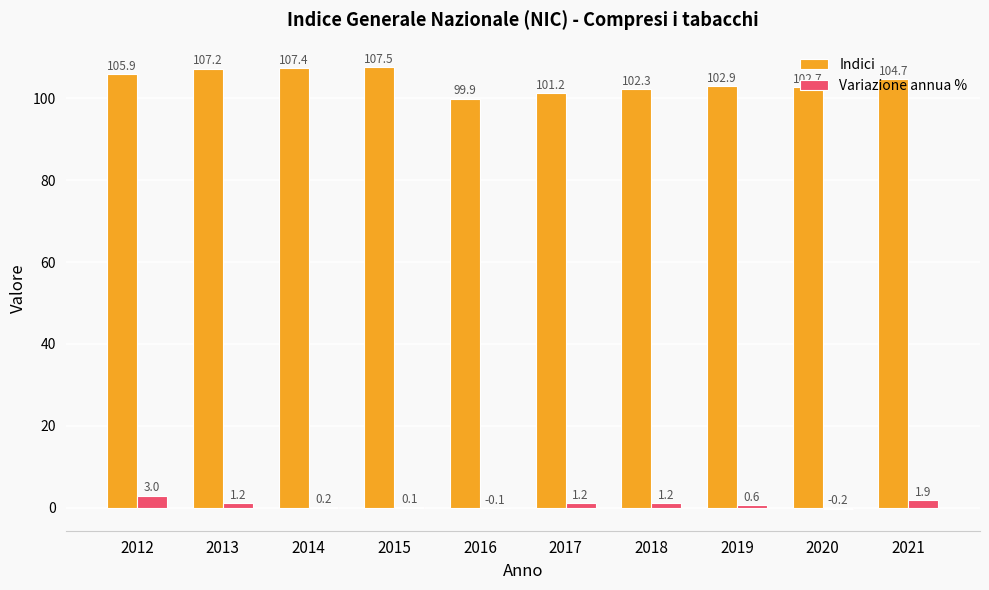

How many values in Variazione annua % are above zero?

8